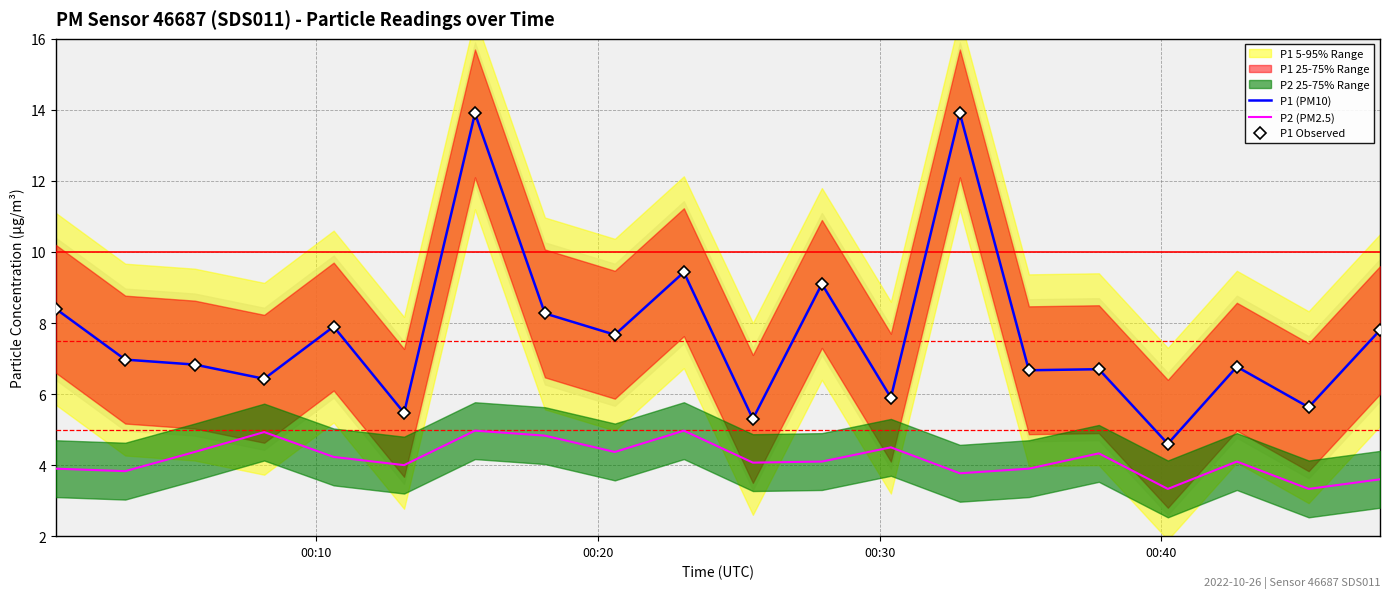

How many values in the P2 (PM2.5) series are below 4?

7